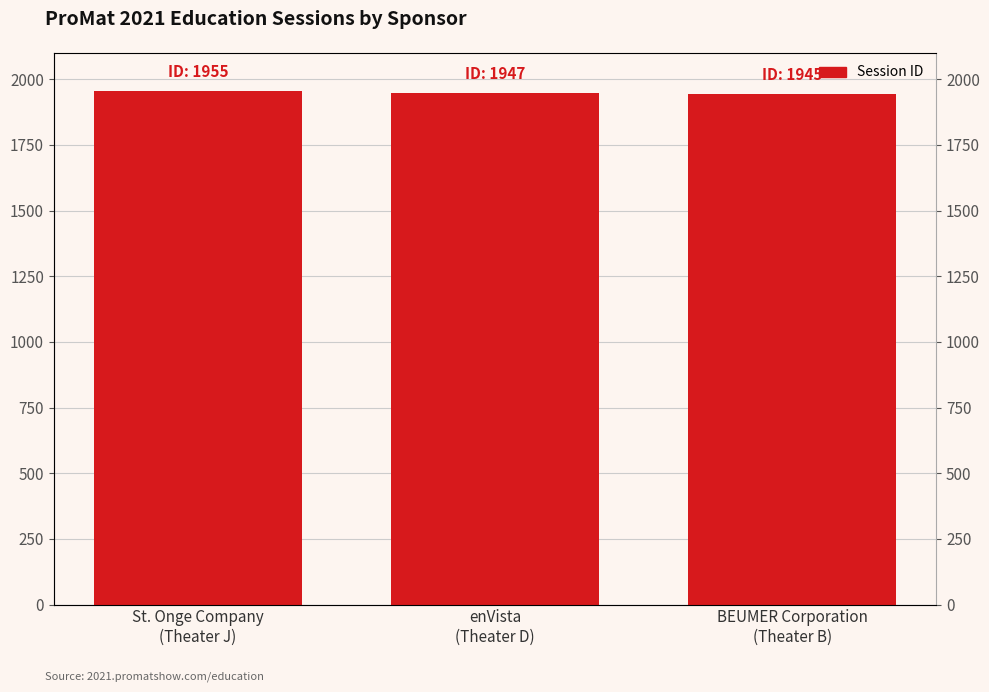

The chart shows a value of 2859 at St. Onge Company
(Theater J). True or false?

False